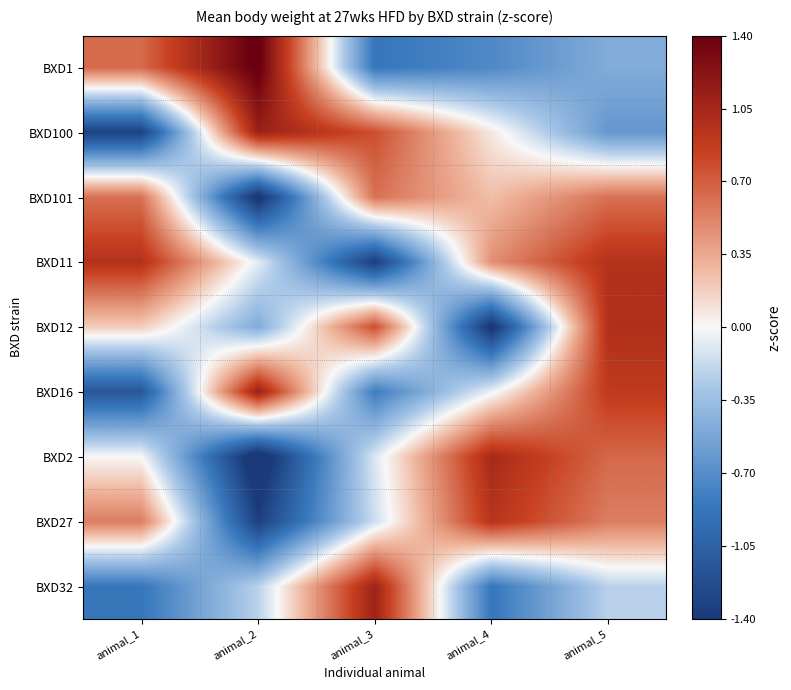

Which category has the lowest value across all series?

animal_2